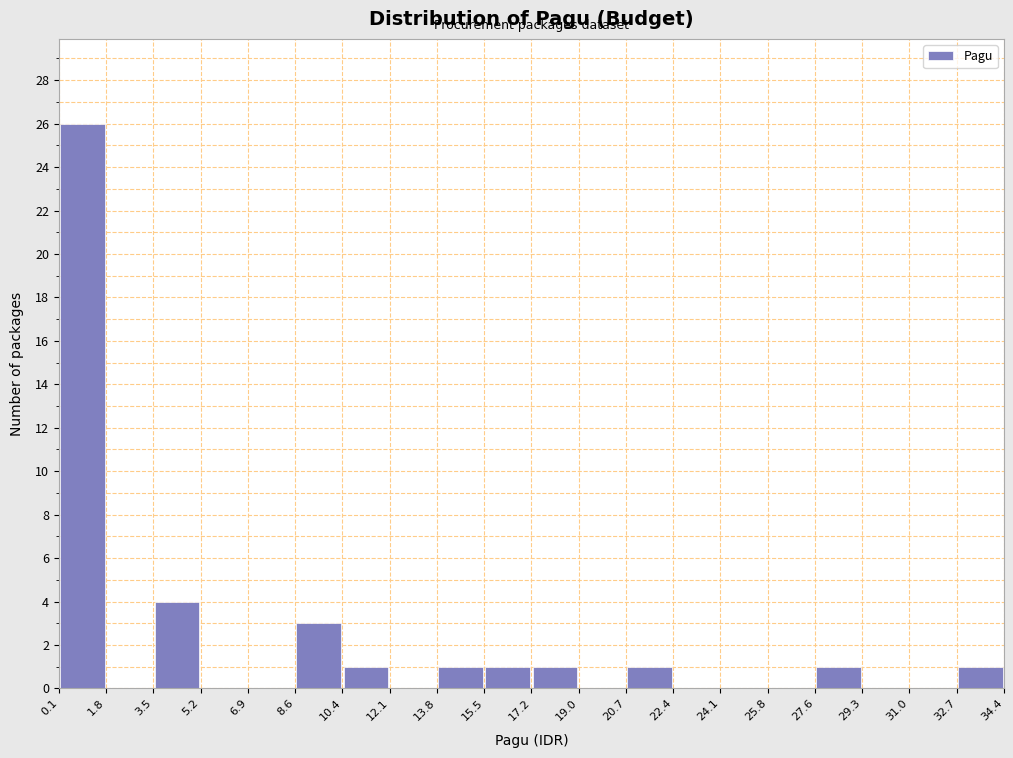

Reading left to right, list every bar in this chart as the range it spans on the x-axis followed by its height. The values are not printed on the chart, so give them approximately, as read against the axis.

0.1 to 1.8: 26
1.8 to 3.5: 0
3.5 to 5.2: 4
5.2 to 6.9: 0
6.9 to 8.6: 0
8.6 to 10.4: 3
10.4 to 12.1: 1
12.1 to 13.8: 0
13.8 to 15.5: 1
15.5 to 17.2: 1
17.2 to 19.0: 1
19.0 to 20.7: 0
20.7 to 22.4: 1
22.4 to 24.1: 0
24.1 to 25.8: 0
25.8 to 27.6: 0
27.6 to 29.3: 1
29.3 to 31.0: 0
31.0 to 32.7: 0
32.7 to 34.4: 1